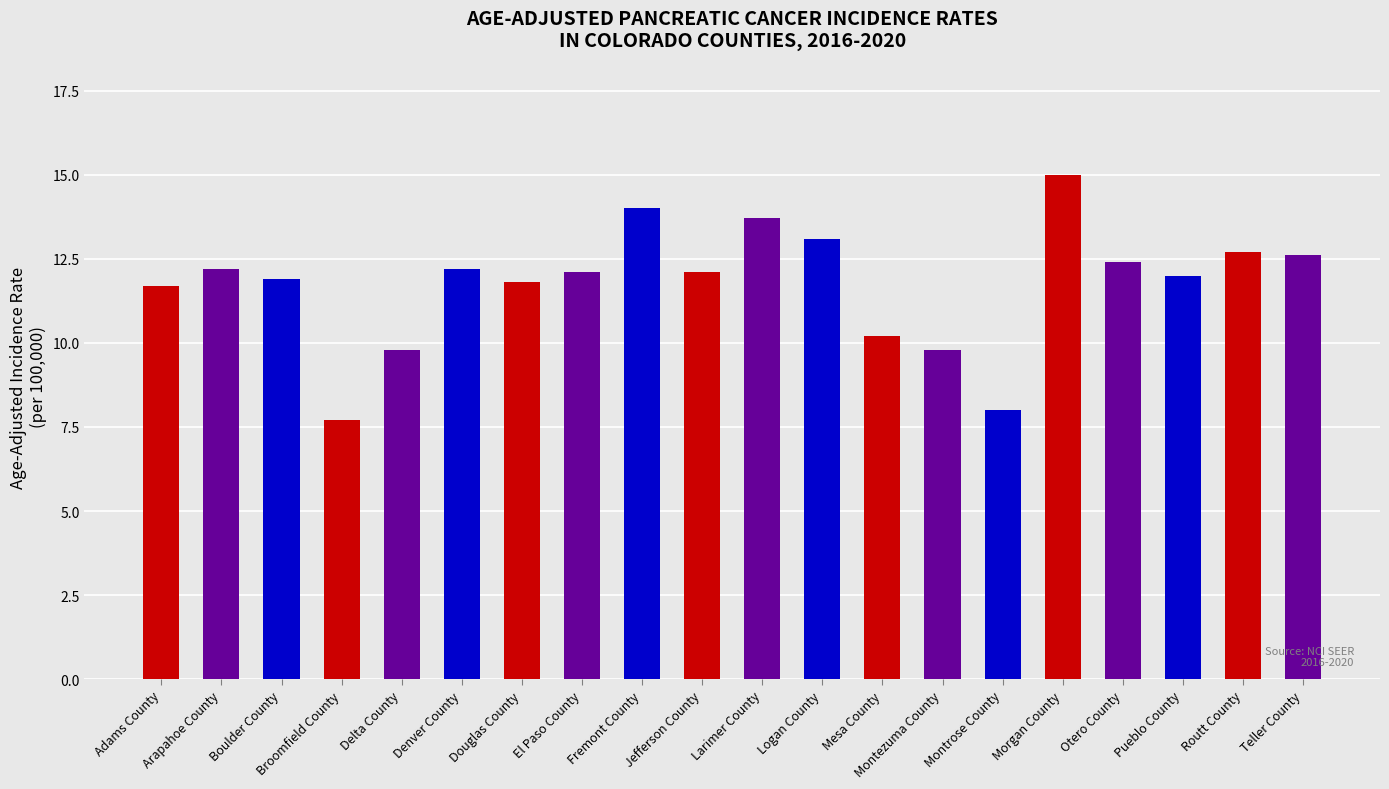

What is the change in value from El Paso County to Teller County?

+0.5